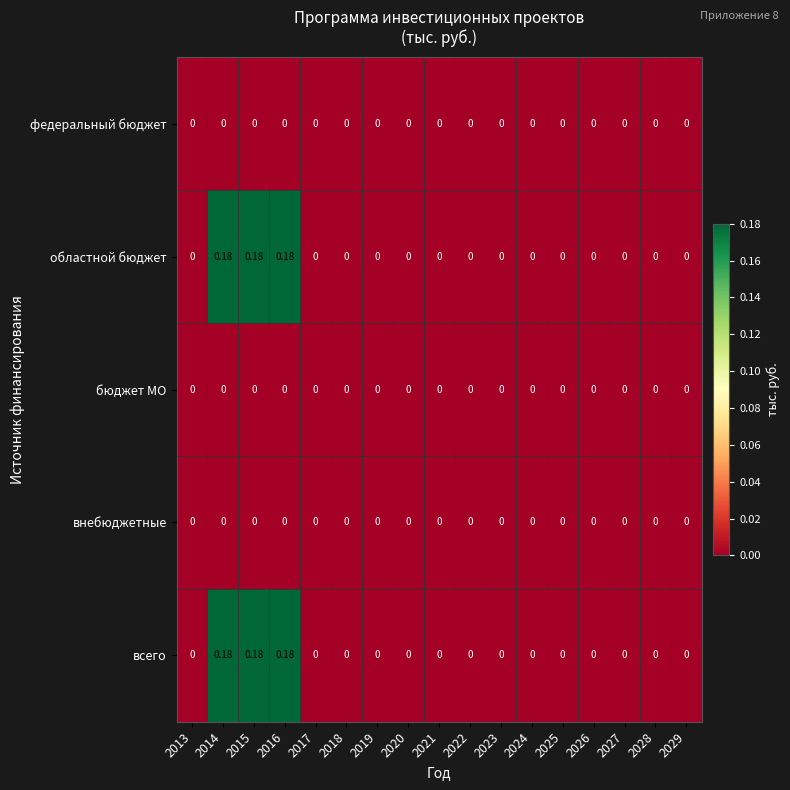

How many data points does each series have?

17